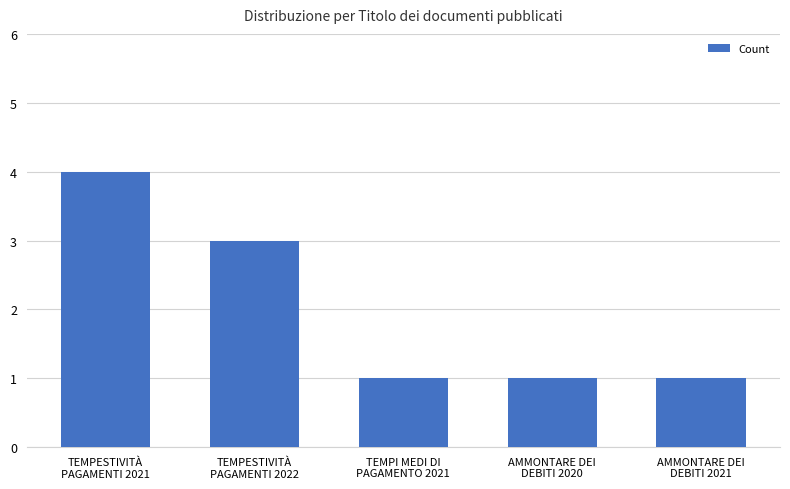

What is the label of the 1st bar from the right?

AMMONTARE DEI
DEBITI 2021